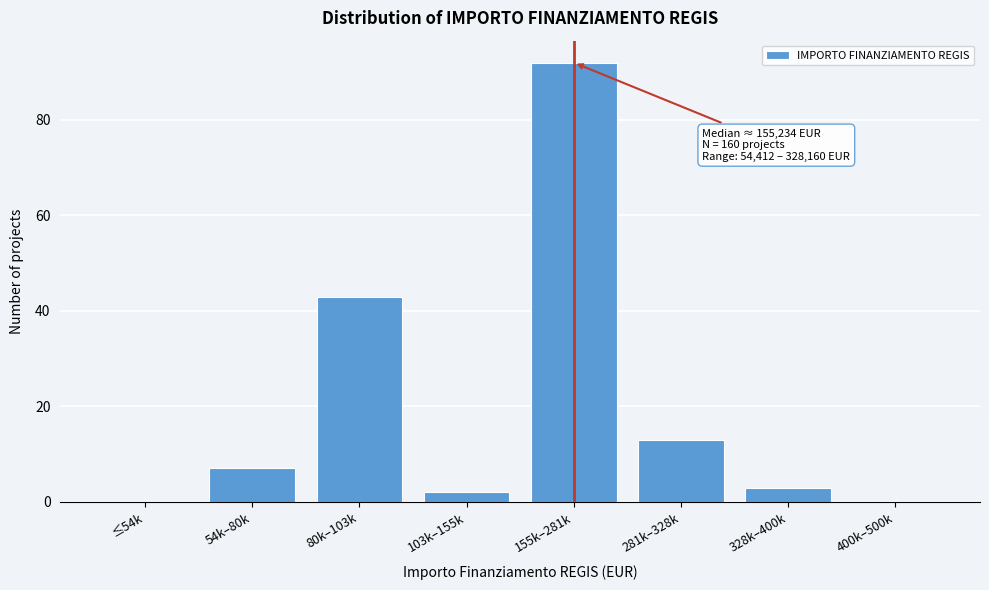

Reading left to right, list all the values displayed in this chart.

≤54k=0	54k–80k=7	80k–103k=43	103k–155k=2	155k–281k=92	281k–328k=13	328k–400k=3	400k–500k=0